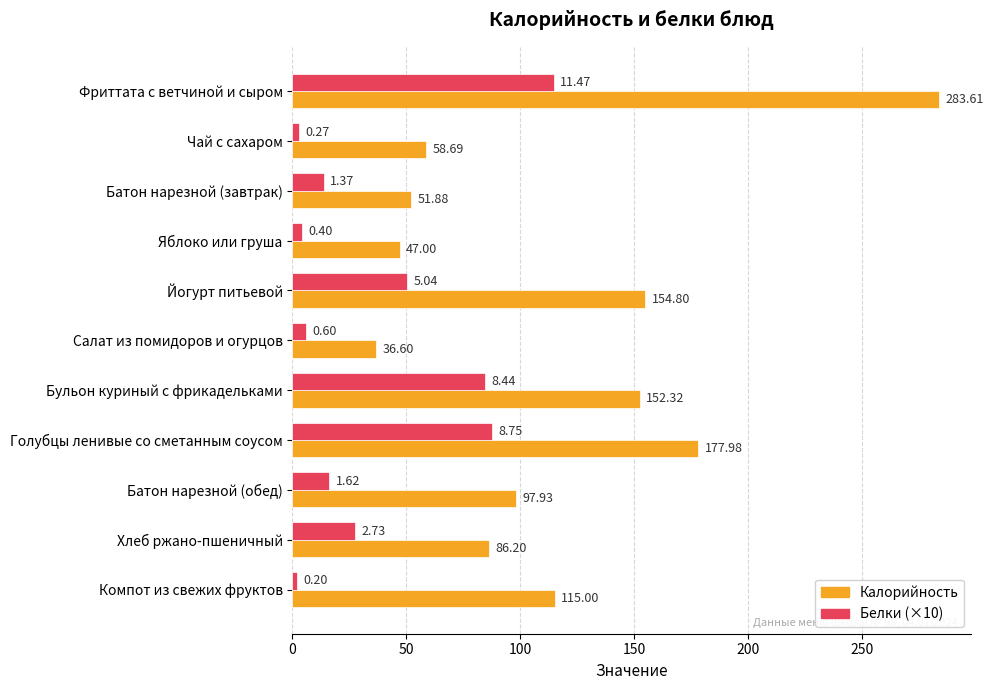

Rank the series by their maximum value, from lowest to highest.

Белки (×10), Калорийность